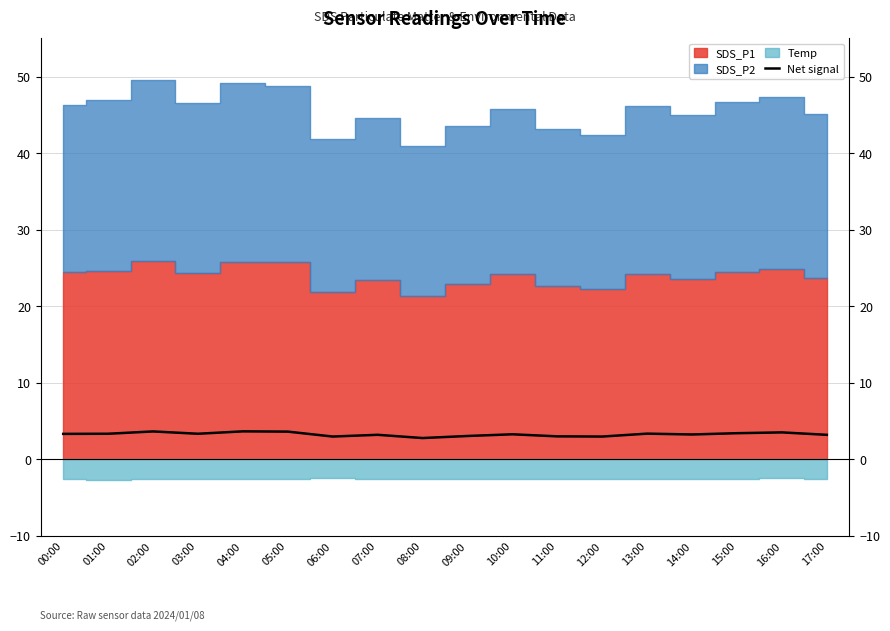

What is the average value?

3.3